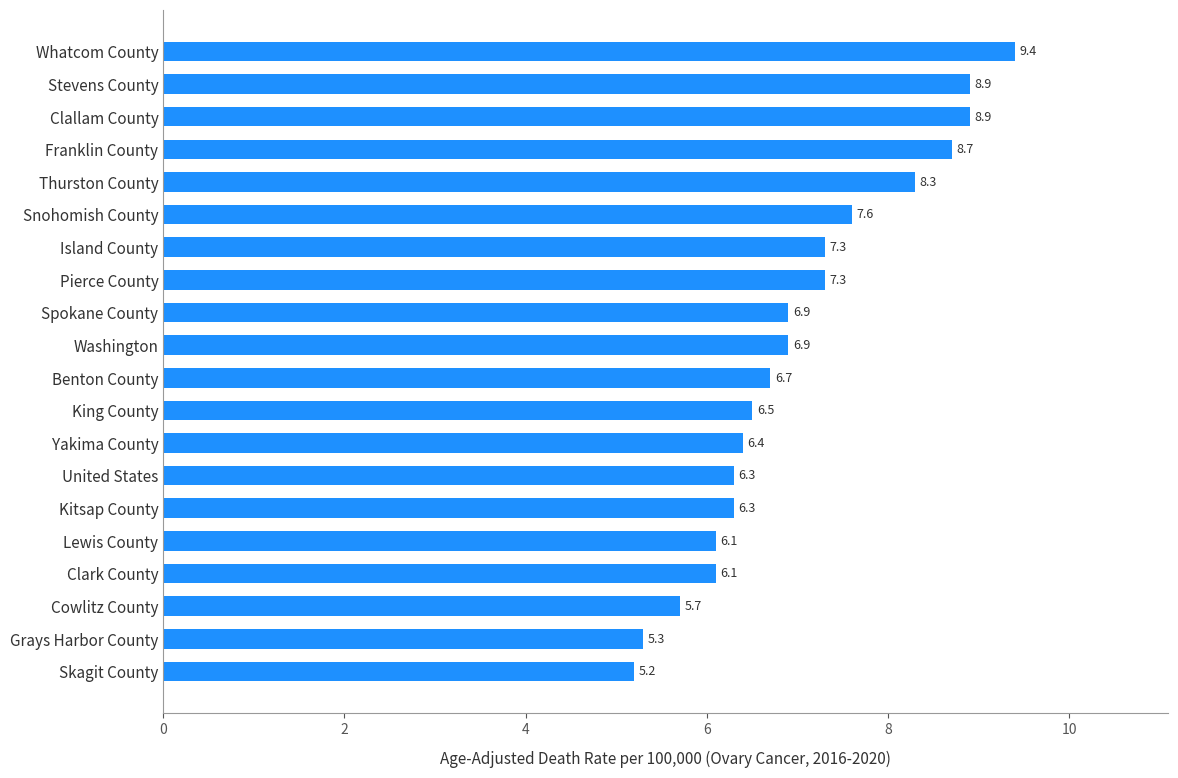

Are the bars grouped side by side (vs. stacked)?

No